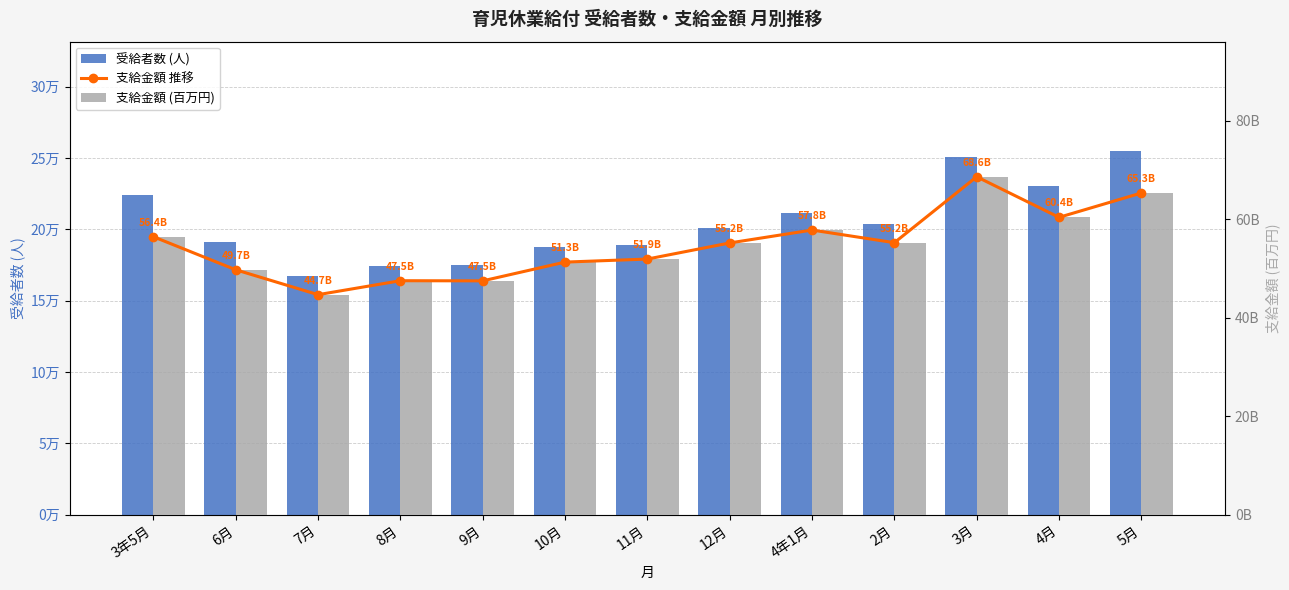

At how many categories does at least one series exceed 241743?

2